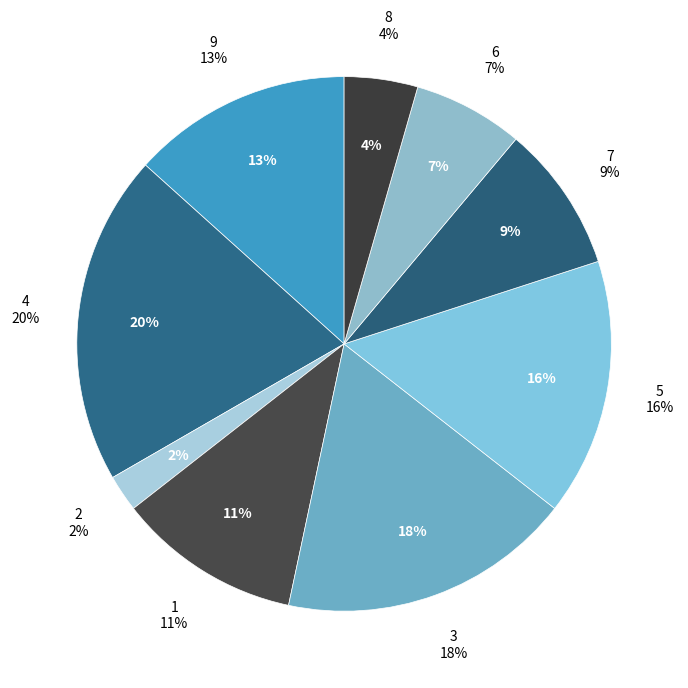

Does 1 represent more than half of the total?

No